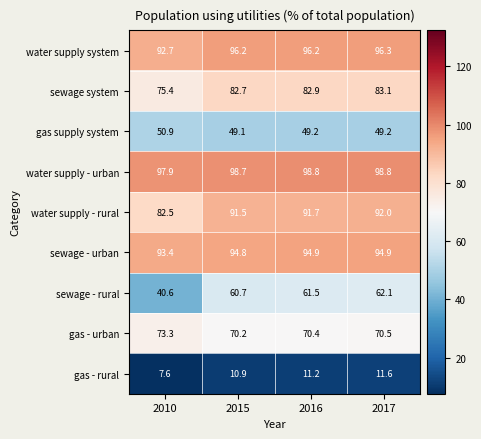

List the series in order of their peak value, lowest first.

gas - rural, gas supply system, sewage - rural, gas - urban, sewage system, water supply - rural, sewage - urban, water supply system, water supply - urban